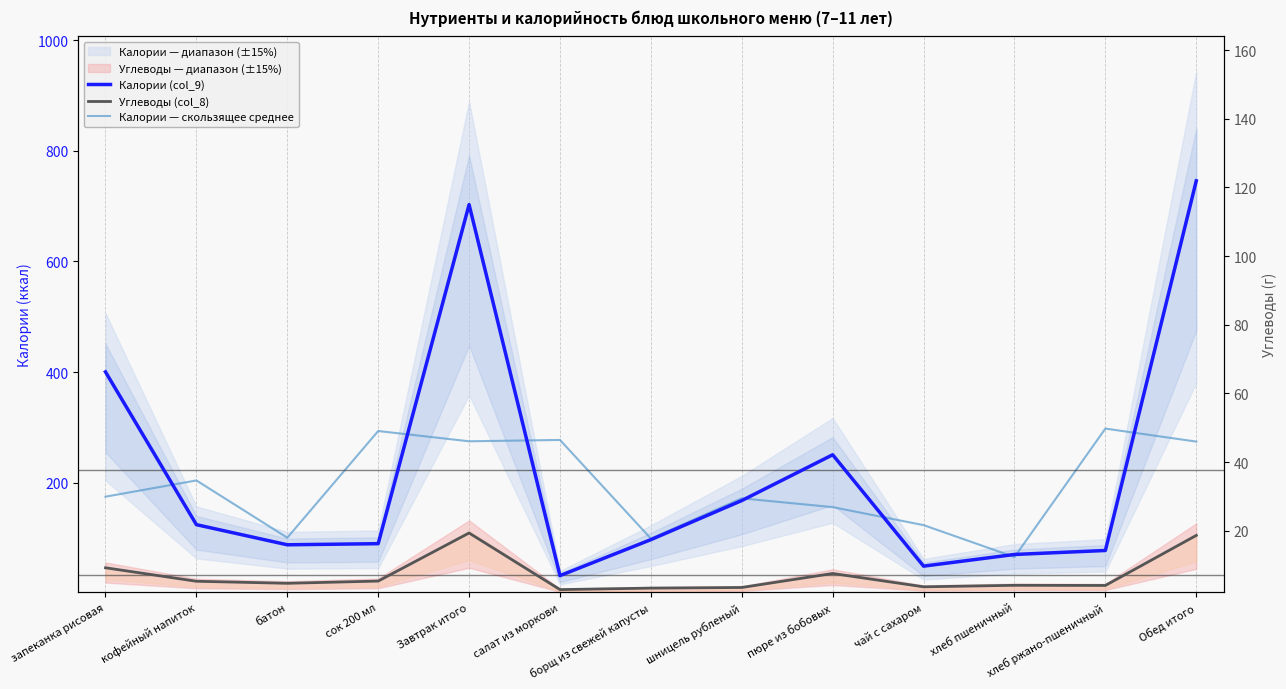

Which label corresponds to the smallest value in the chart?

салат из моркови